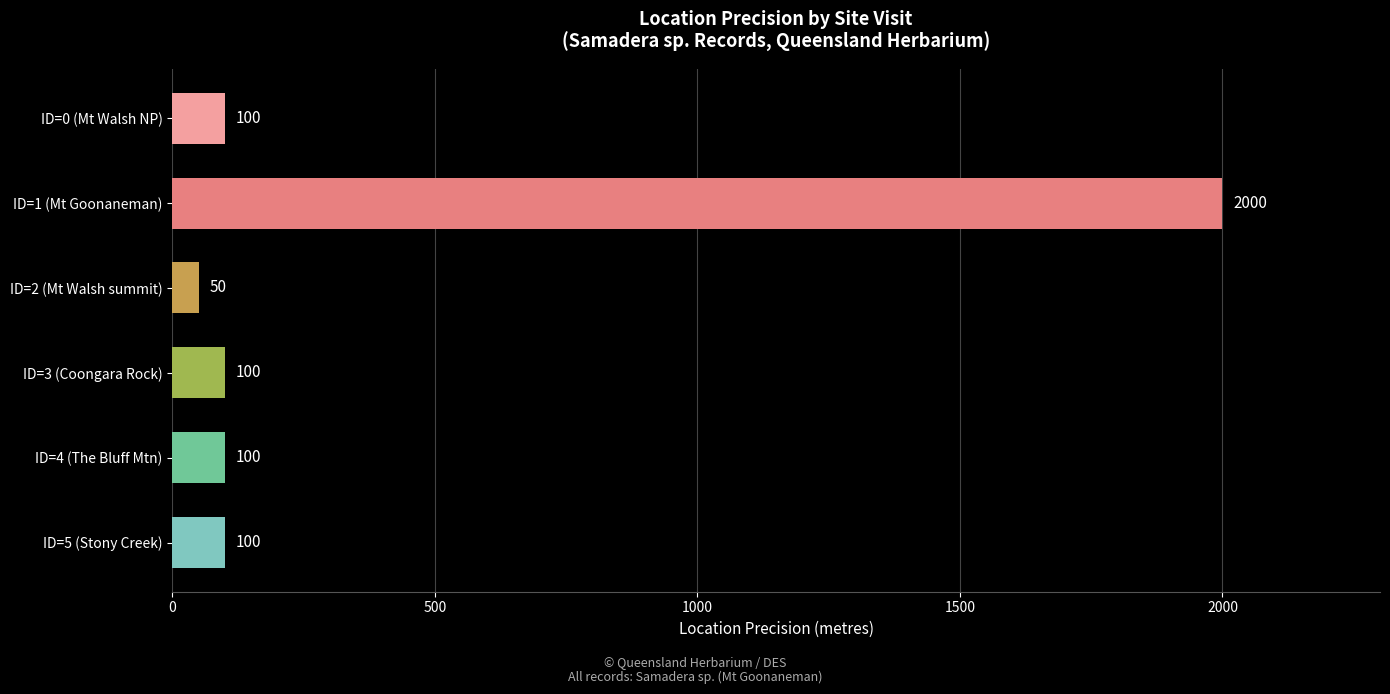

At which category does the chart reach its peak across all series?

ID=1 (Mt Goonaneman)